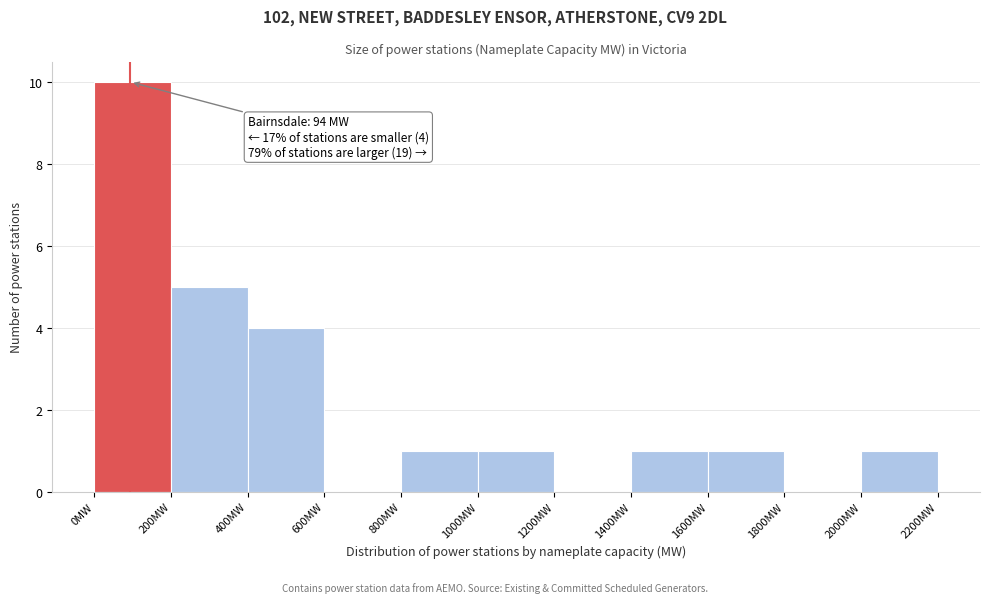

Over which range of the x-axis is the bar tallest?

0 to 200